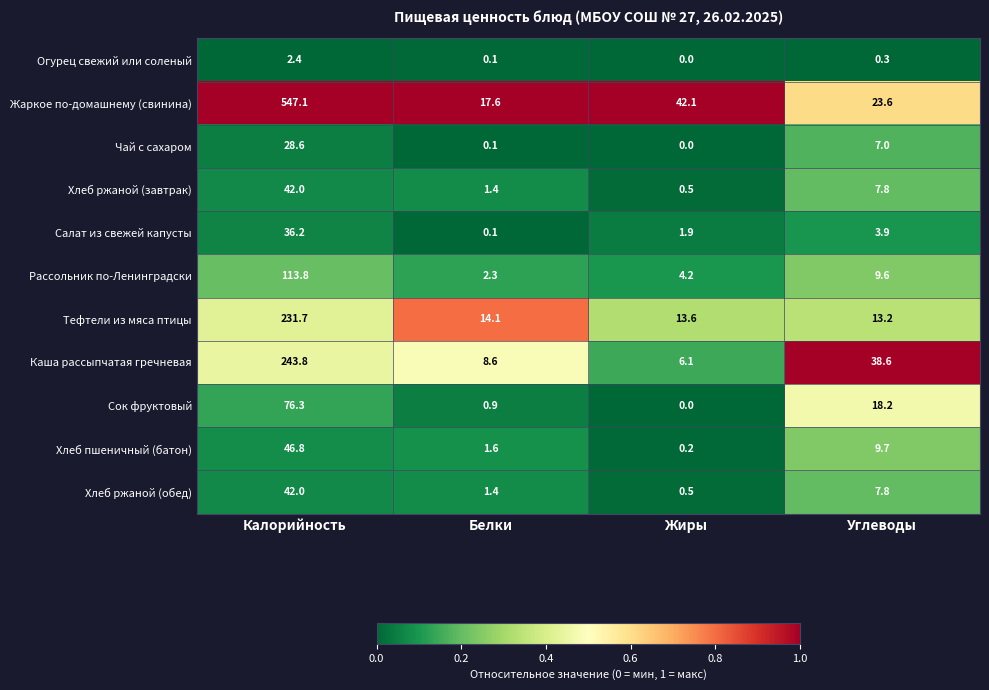

What is the greatest value displayed?

547.1